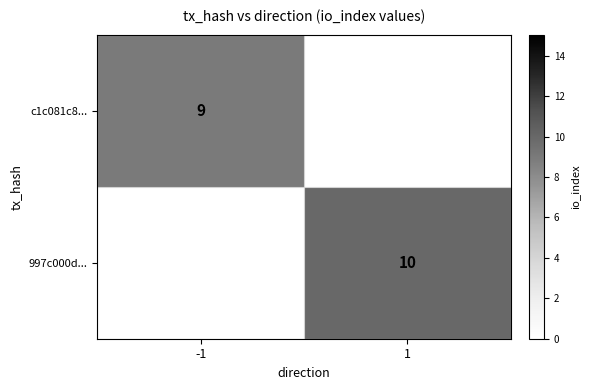

What is the maximum value shown in the chart?

10.0